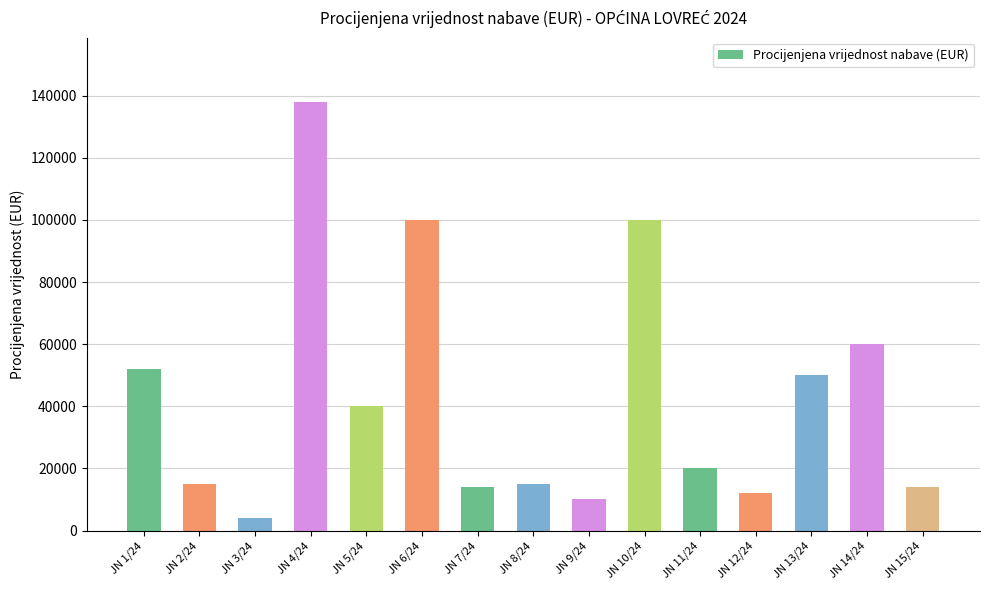

What is the label of the 11th bar from the left?

JN 11/24